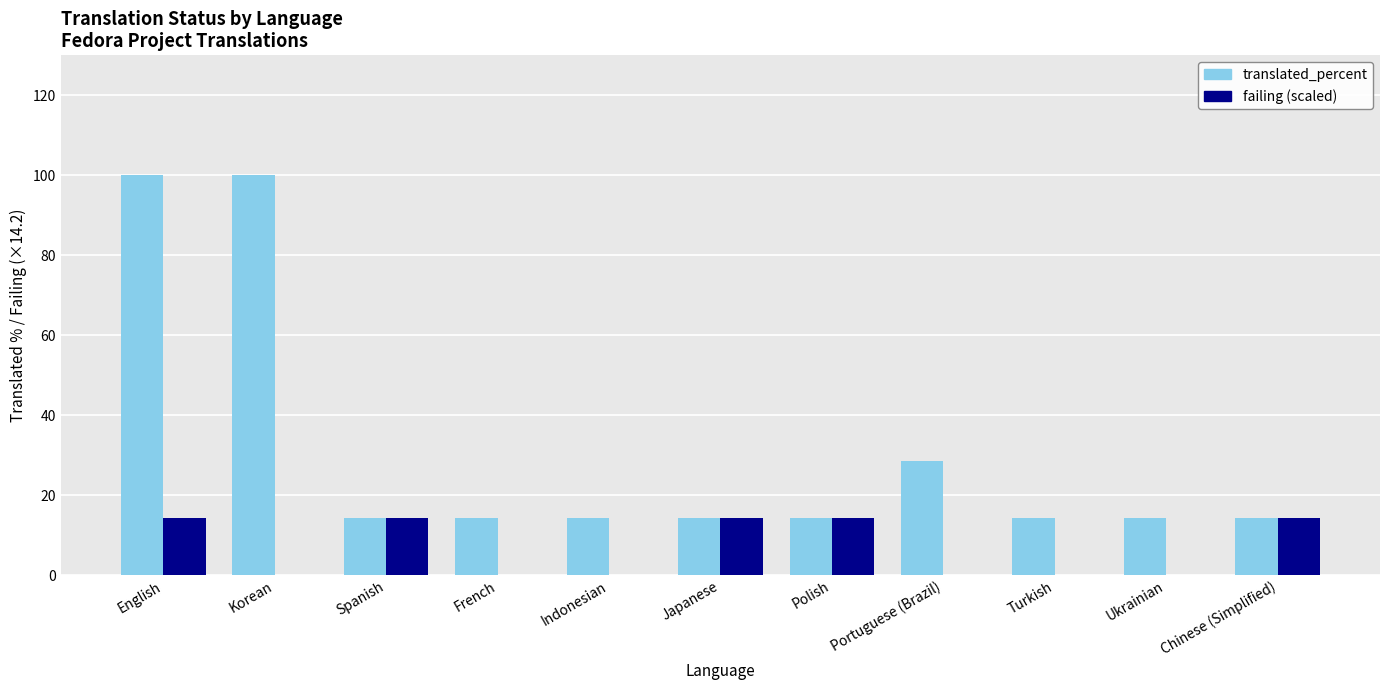

True or false: failing (scaled) has a value of 0.0 at Indonesian.

True